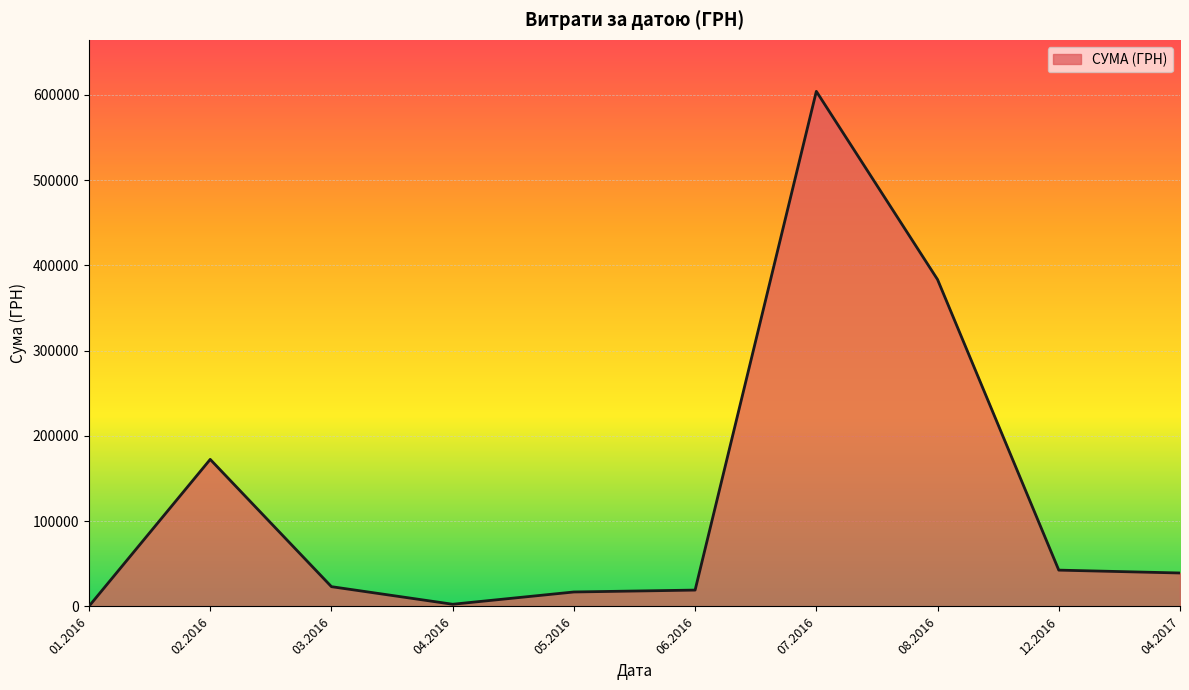

What is the difference between the values at 02.2016 and 04.2017?

133231.8